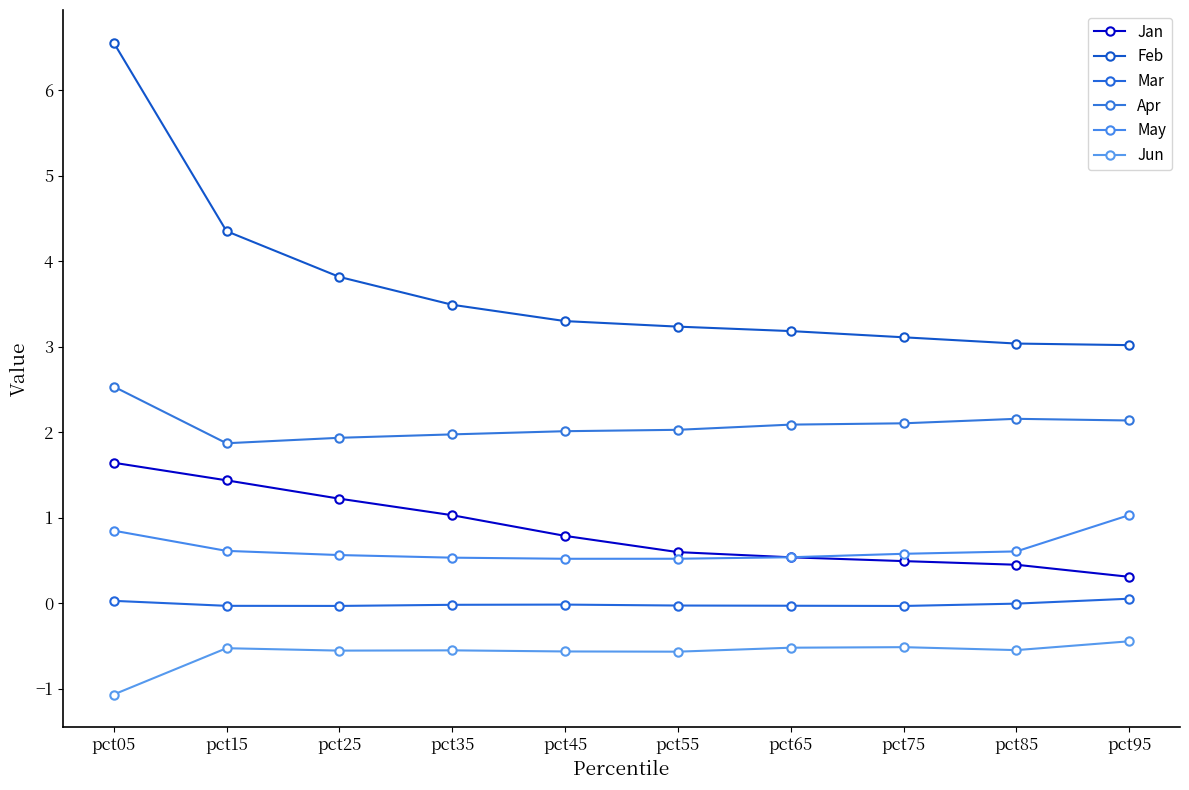

At which category is the sum across all series the highest?

pct05